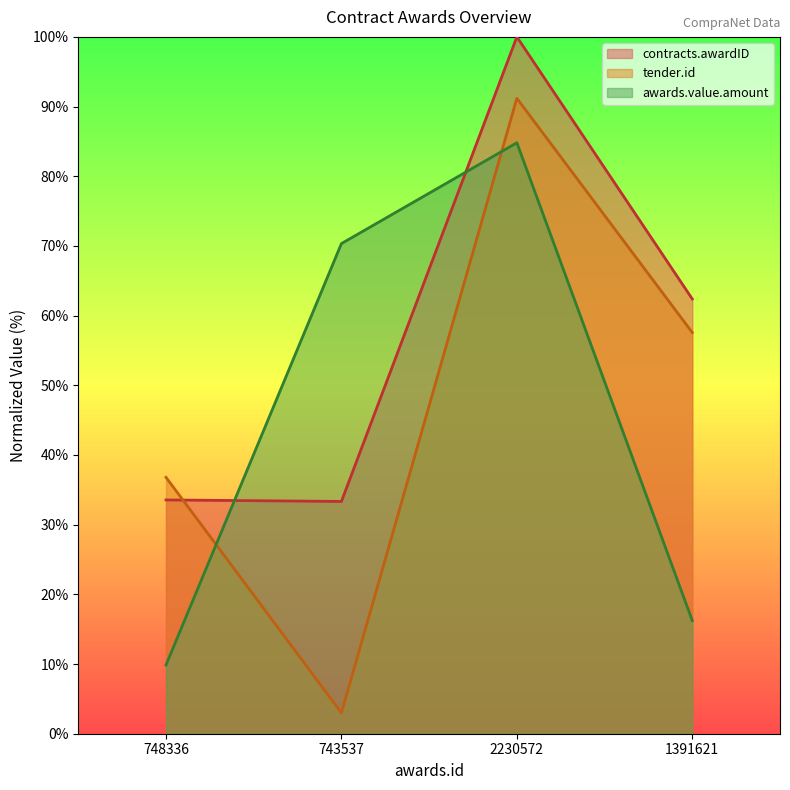

At which category does tender.id reach its first local peak?

2230572